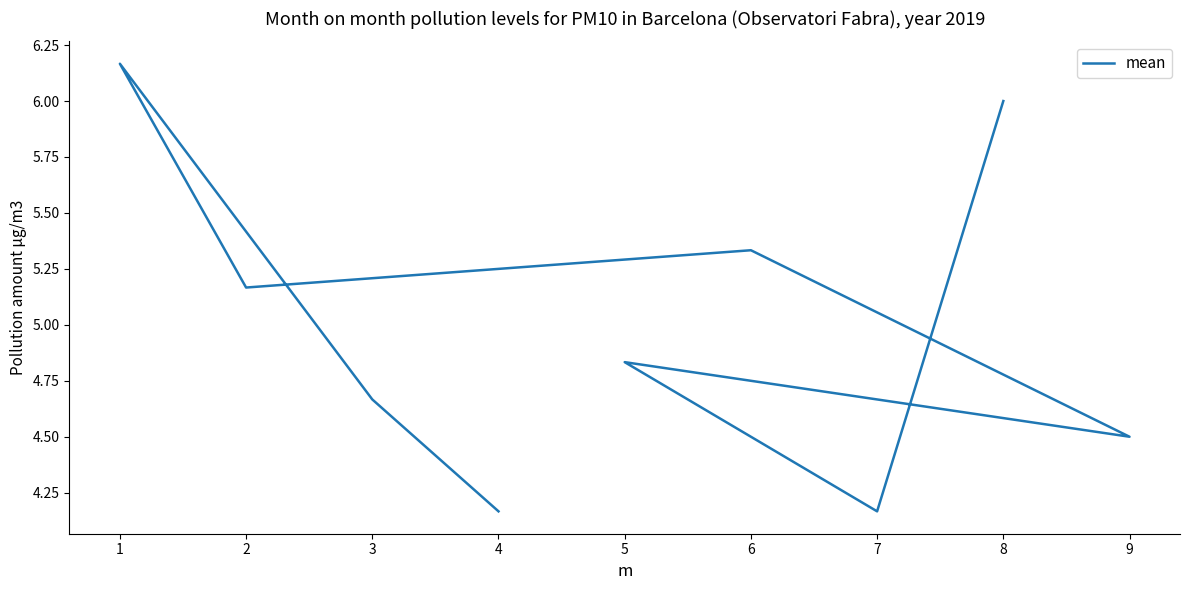

What is the value of the 3rd point from the left?

6.2